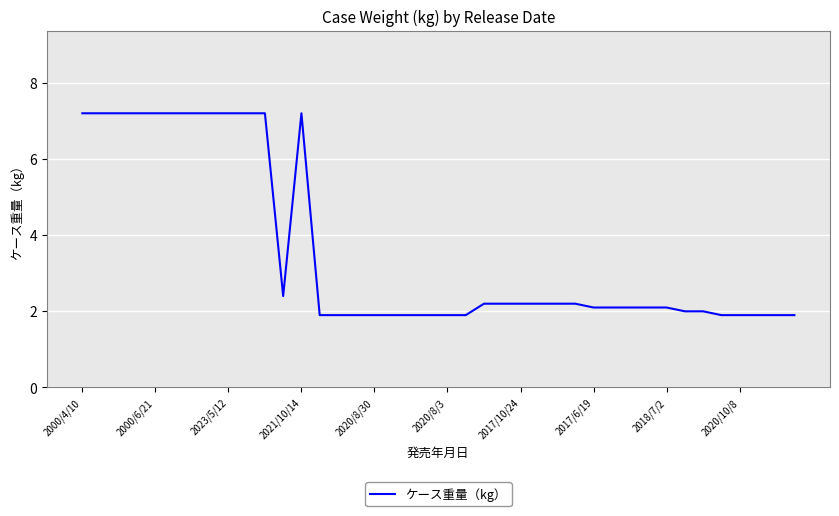

What is the difference between the maximum and minimum values?

5.3